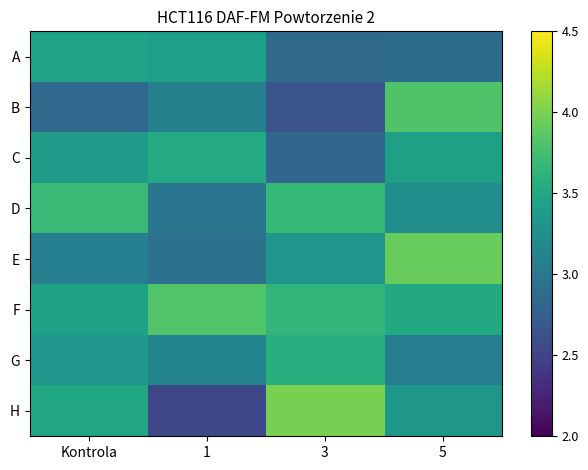

How many distinct data groups are displayed?

8